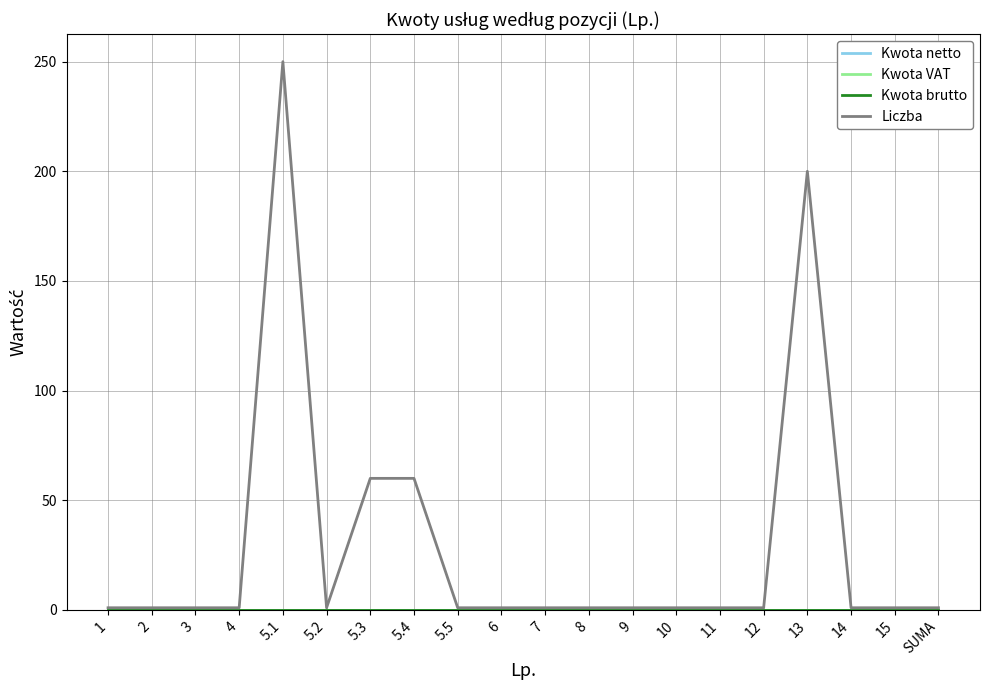

Which category has the highest value in the Liczba series?

5.1